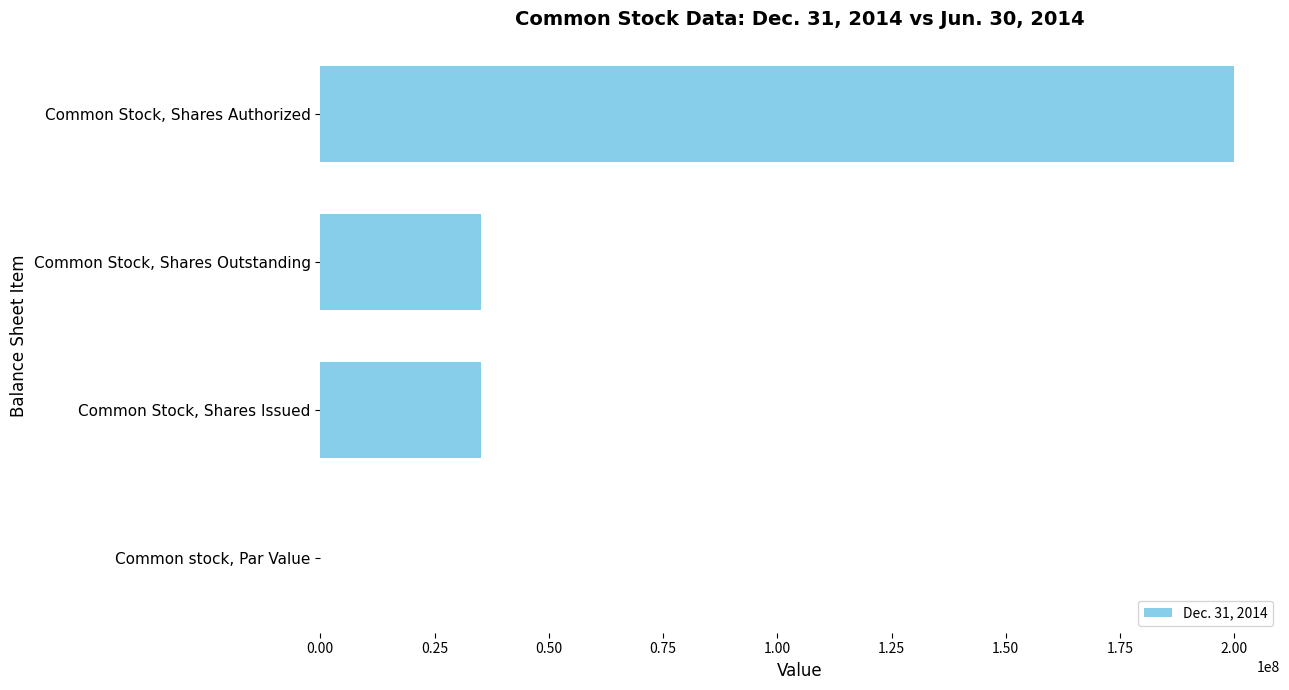

Does the chart contain stacked bars?

No